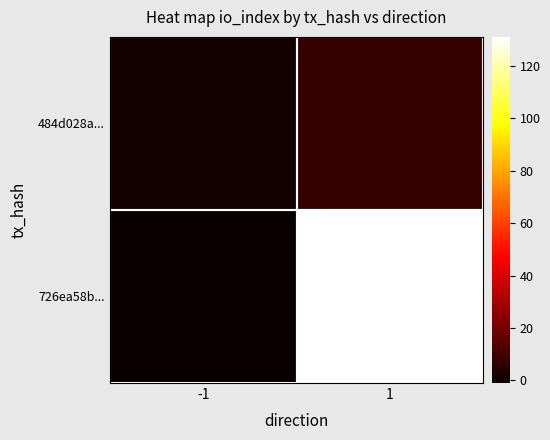

At how many categories does at least one series exceed 66?

1